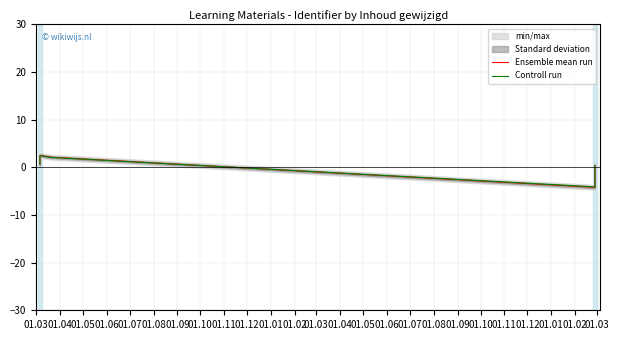

What position from the left is 01.08?

6